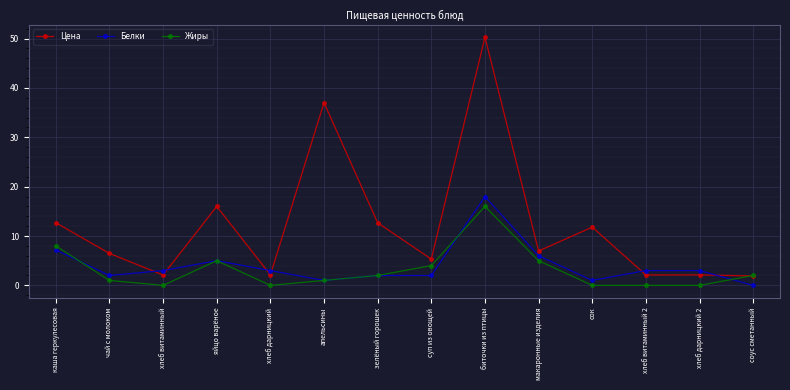

List the series in order of their peak value, highest first.

Цена, Белки, Жиры